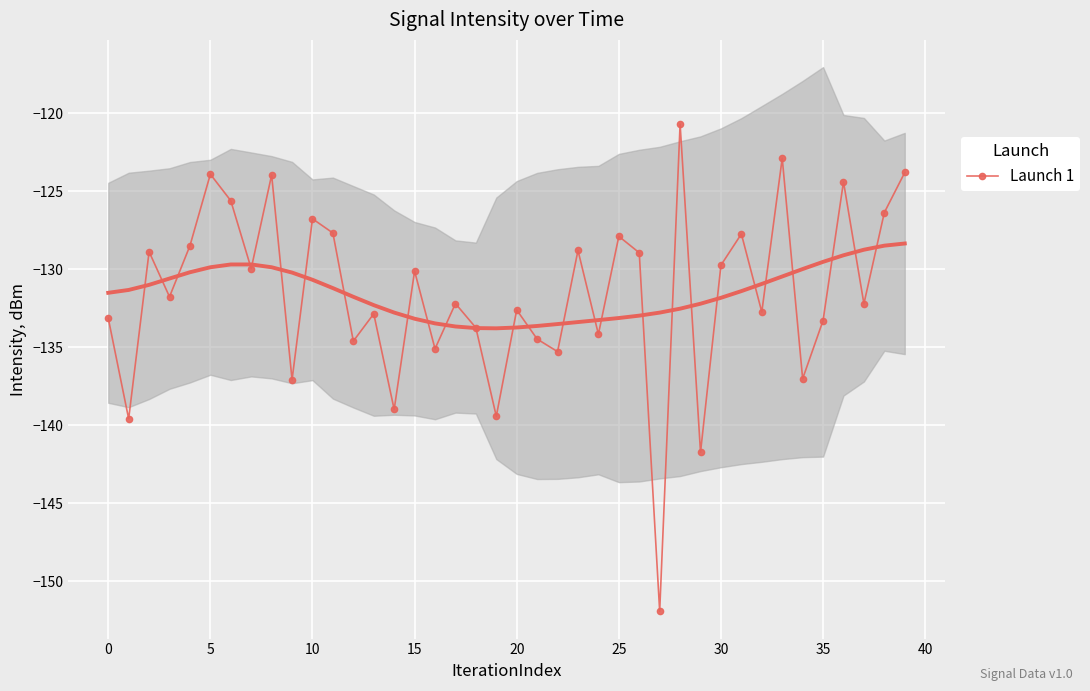

In Launch 1, how many points are higher than both neighbors (excluding endpoints)?

14